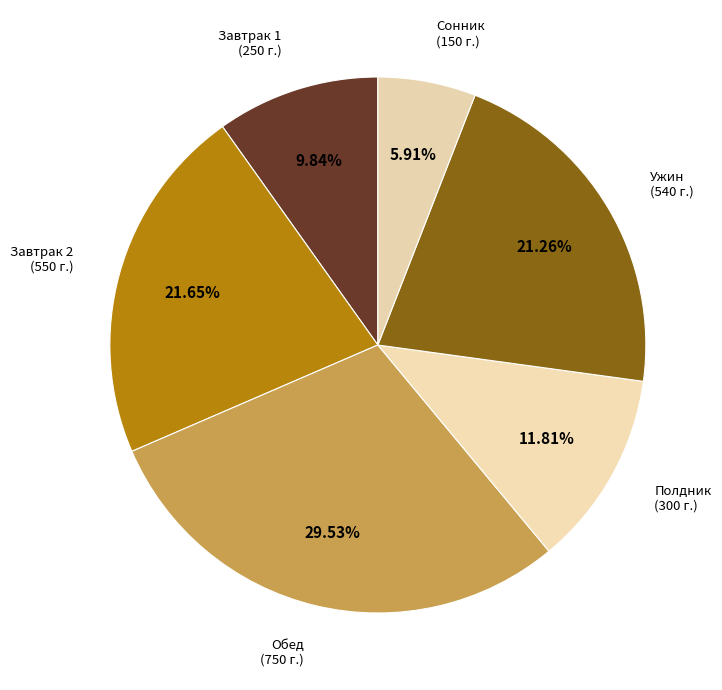

Which has a higher value, Завтрак 2 or Обед?

Обед